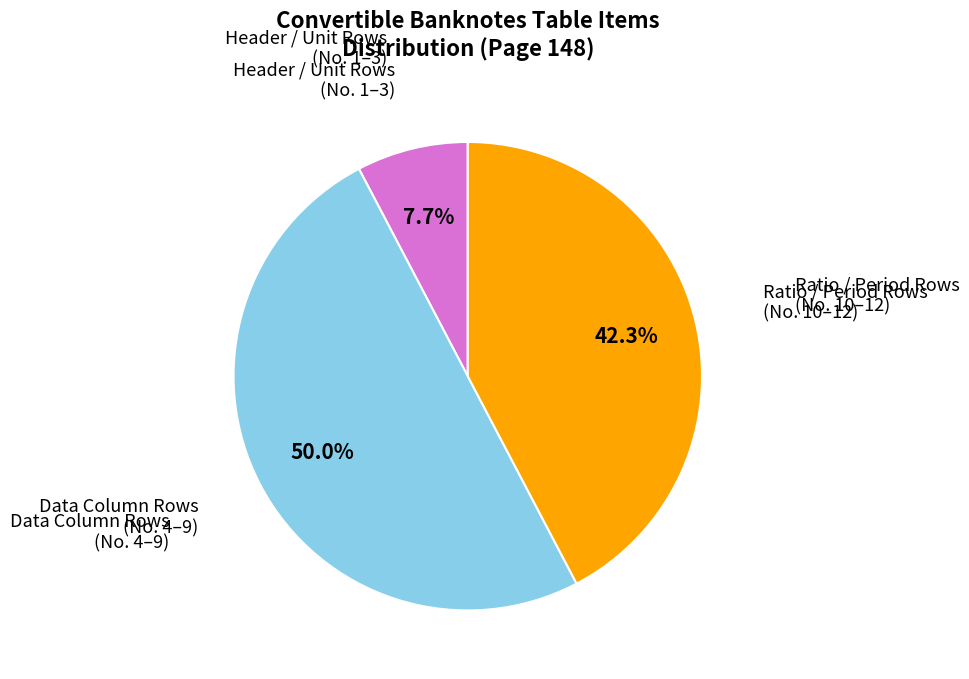

How many segments does this pie chart have?

3